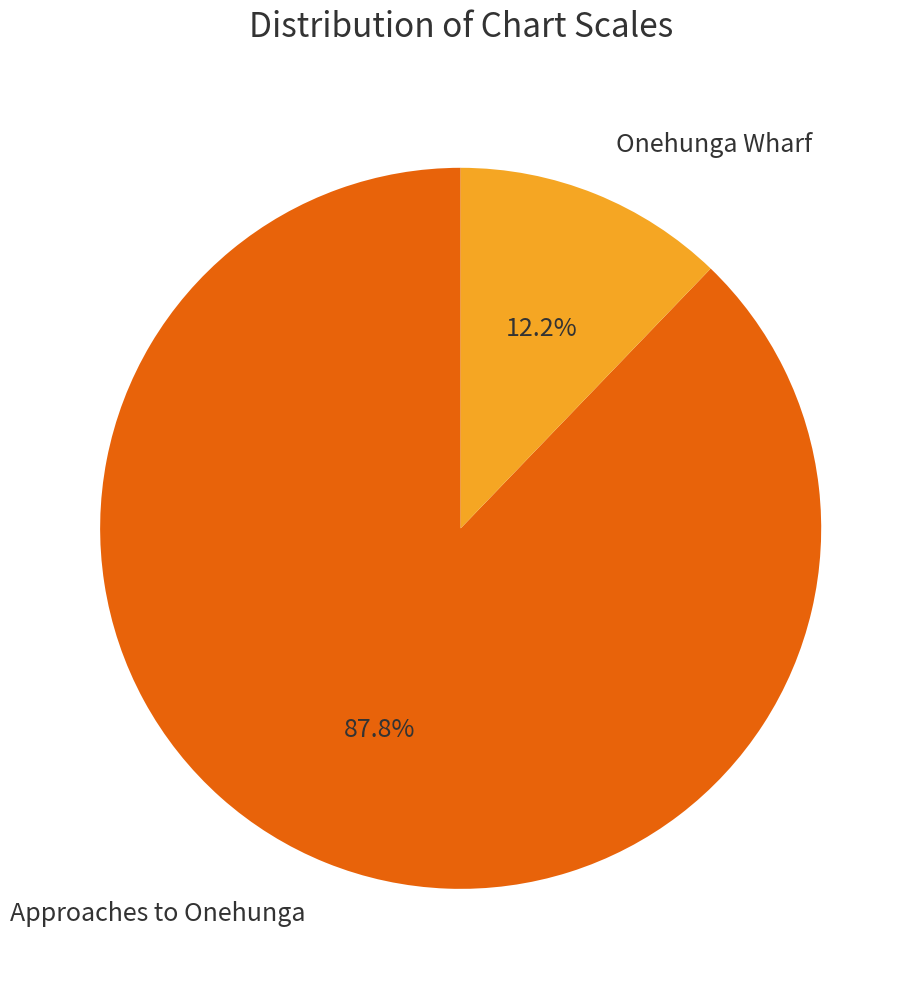

The Onehunga Wharf slice represents 12% of the pie. True or false?

True